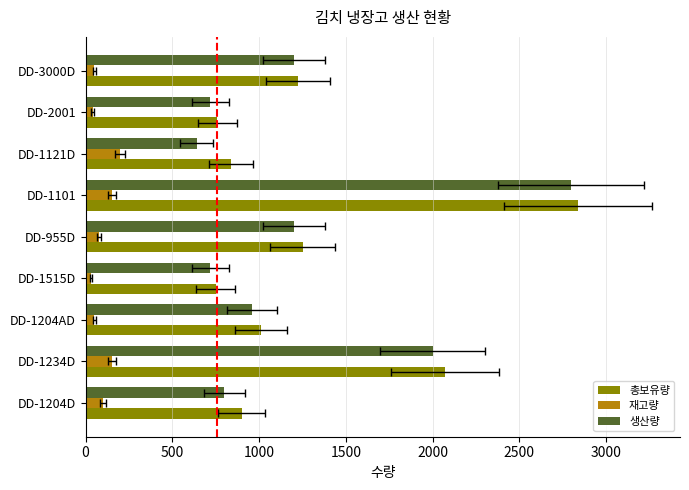

What is the average value of the 생산량 series?

1227